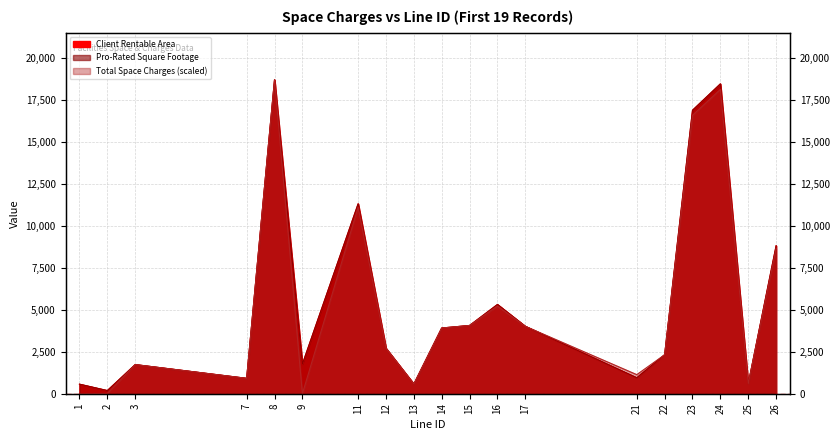

Reading right to left, list all the values displayed in this chart.

Client Rentable Area: 26=8825.0	25=587.0	24=18482.0	23=16909.0	22=2326.0	21=951.0	17=4021.0	16=5324.0	15=4071.0	14=3919.0	13=579.0	12=2711.0	11=11328.0	9=1769.0	8=18724.0	7=918.0	3=1738.0	2=188.0	1=570.0
Pro-Rated Square Footage: 26=8825.0	25=587.0	24=18482.0	23=16909.0	22=2326.0	21=951.0	17=4021.0	16=5324.0	15=4071.0	14=3919.0	13=579.0	12=2711.0	11=11328.0	9=1769.0	8=18724.0	7=918.0	3=1738.0	2=188.0	1=570.0
Total Space Charges: 26=8666.7	25=587.0	24=18150.6	23=16605.8	22=2326.0	21=1138.6	17=4021.0	16=5228.5	15=4071.0	14=3919.0	13=579.0	12=2711.0	11=11124.9	9=0.0	8=18724.0	7=918.0	3=1738.0	2=17.8	1=0.0